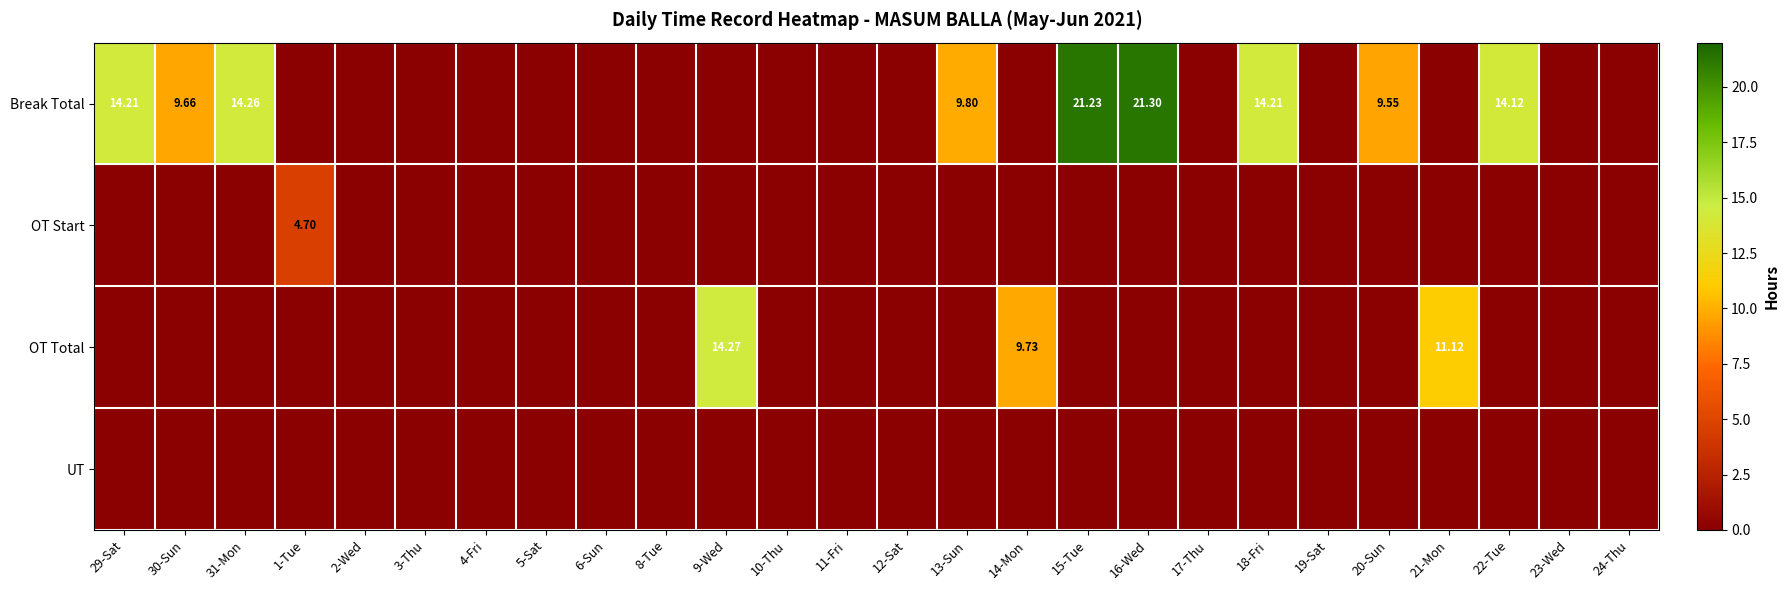

Count the number of categories in the chart.

26